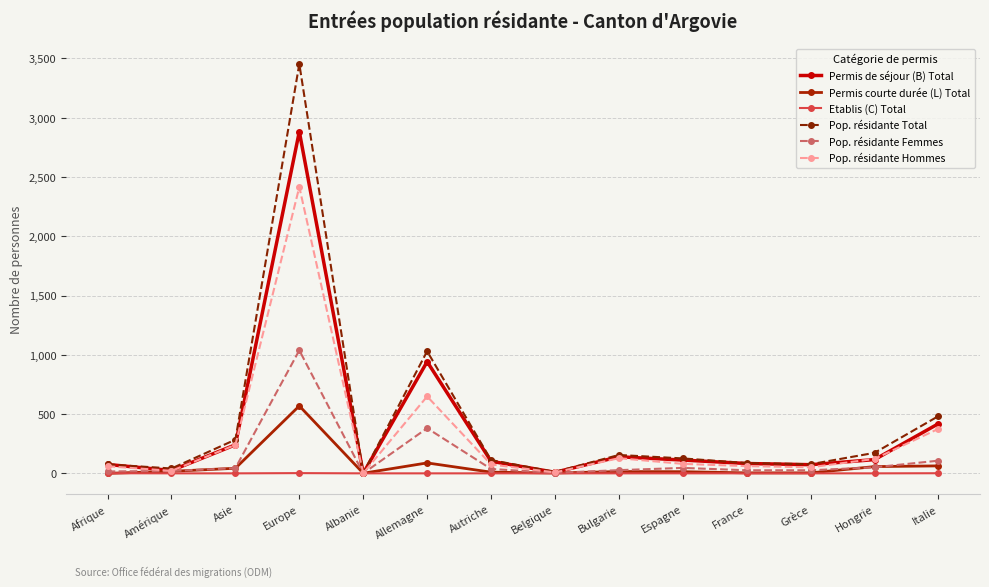

At which category does Permis de séjour (B) Total reach its first local valley?

Amérique